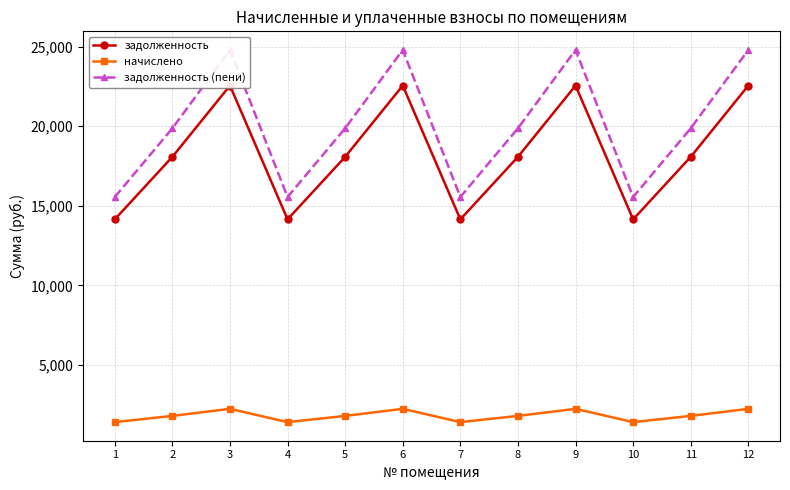

Is it true that начислено equals 570.6 at 4?

False